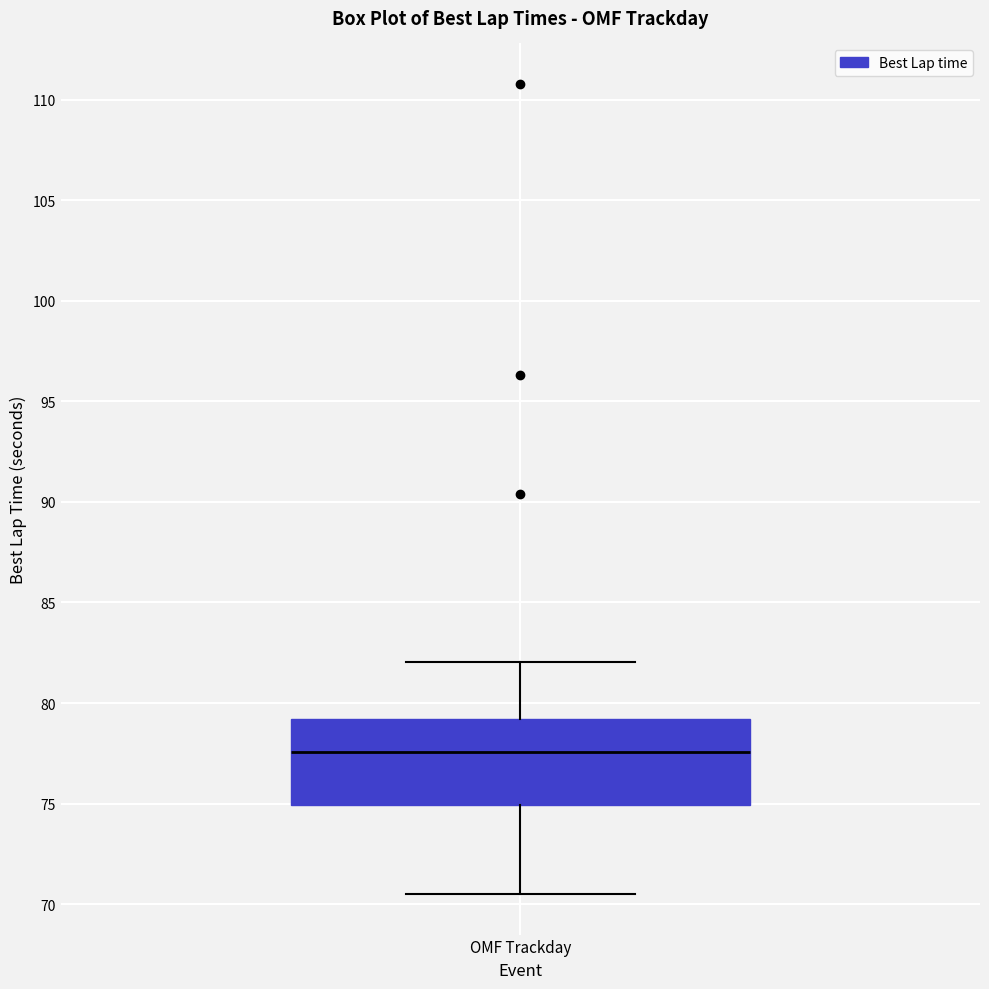

Transcribe this box plot: give where the median line is, the range the box spans, and where the two whiskers end, as read against the y-axis. The values are not printed on the chart, so give them approximately, as read against the axis.

median 77.5, box 75.0 to 79.0, whiskers 70.5 to 82.0